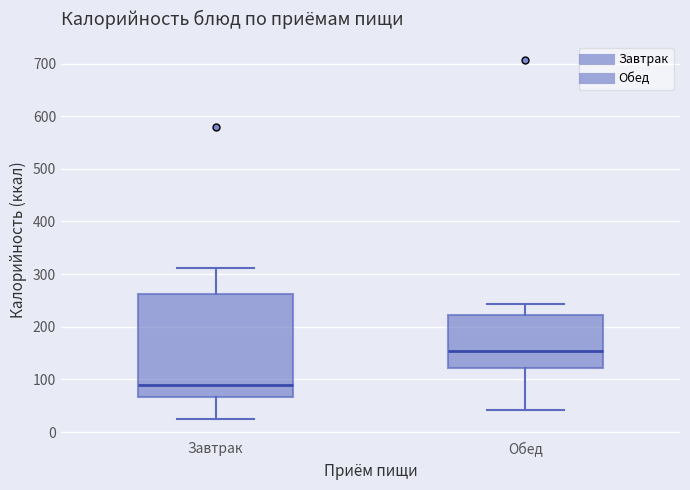

Reading left to right, transcribe this box plot: for each box, give where its median line is, the range the box spans, and where its two whiskers end, as read against the y-axis. The values are not printed on the chart, so give them approximately, as read against the axis.

Завтрак: median 90, box 70 to 260, whiskers 20 to 310
Обед: median 150, box 120 to 220, whiskers 40 to 240